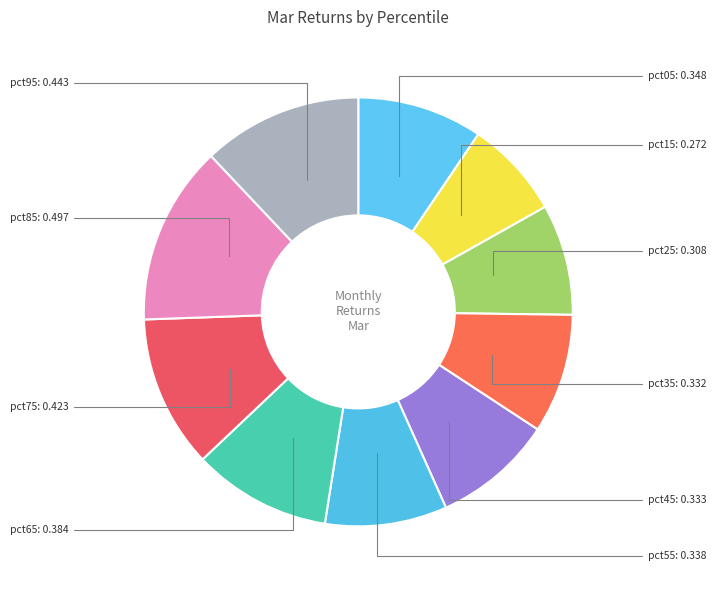

How many segments does this pie chart have?

10